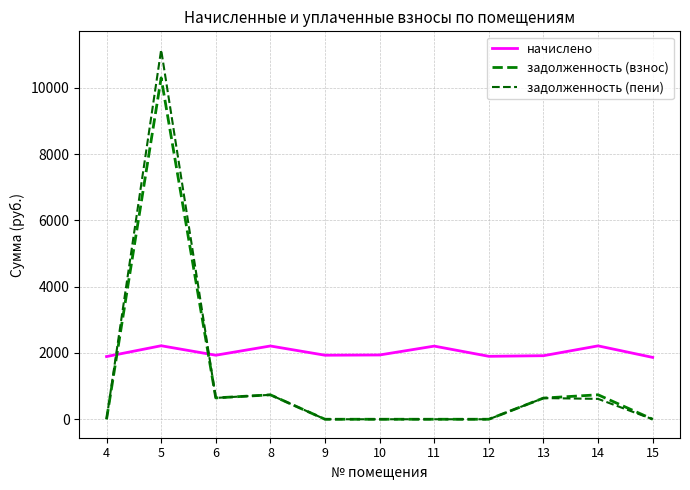

Which series ends up on top after the final intersection of начислено and задолженность (пени)?

начислено